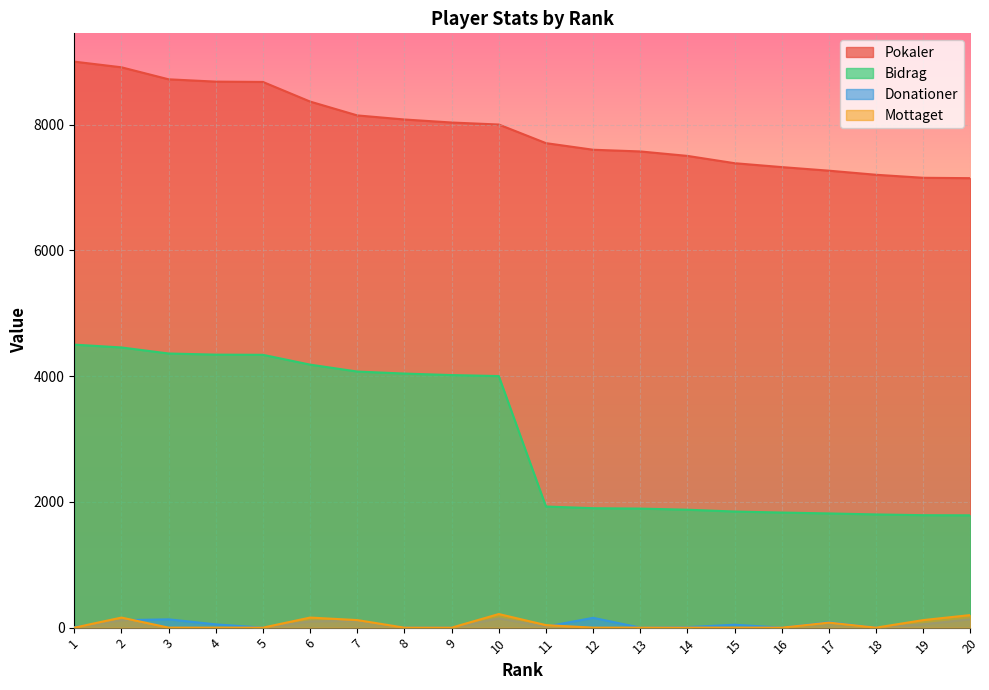

True or false: Bidrag has a value of 740 at 16.

False